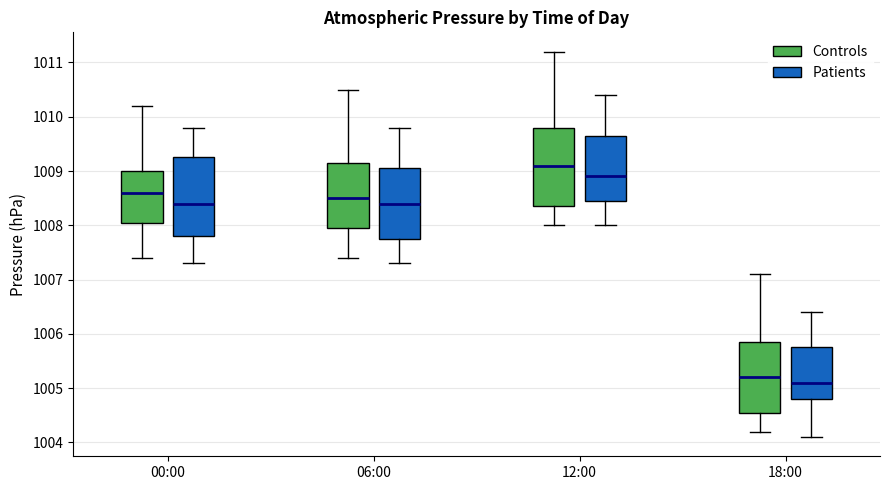

Reading left to right, read every box against the y-axis: the position of its median line, the range the box covers, and the ends of its whiskers. The values are not printed on the chart, so give them approximately, as read against the axis.

00:00 (Controls): median 1008.6, box 1008.1 to 1009.0, whiskers 1007.4 to 1010.2
00:00 (Patients): median 1008.4, box 1007.8 to 1009.3, whiskers 1007.3 to 1009.8
06:00 (Controls): median 1008.5, box 1008.0 to 1009.2, whiskers 1007.4 to 1010.5
06:00 (Patients): median 1008.4, box 1007.8 to 1009.1, whiskers 1007.3 to 1009.8
12:00 (Controls): median 1009.1, box 1008.4 to 1009.8, whiskers 1008.0 to 1011.2
12:00 (Patients): median 1008.9, box 1008.5 to 1009.7, whiskers 1008.0 to 1010.4
18:00 (Controls): median 1005.2, box 1004.6 to 1005.9, whiskers 1004.2 to 1007.1
18:00 (Patients): median 1005.1, box 1004.8 to 1005.8, whiskers 1004.1 to 1006.4